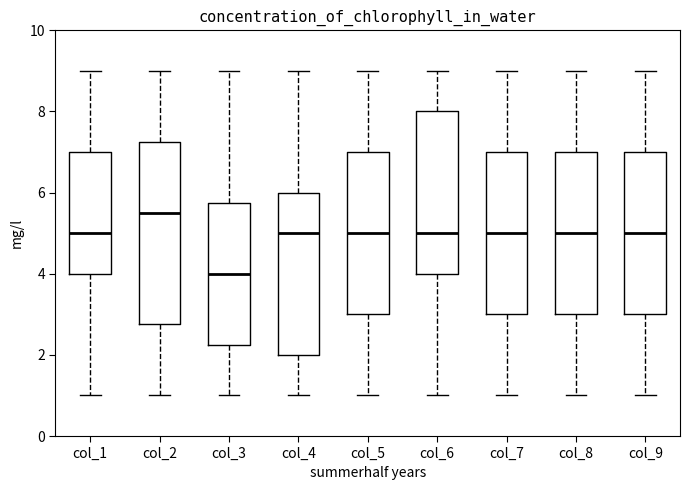

Reading left to right, read every box against the y-axis: the position of its median line, the range the box covers, and the ends of its whiskers. The values are not printed on the chart, so give them approximately, as read against the axis.

col_1: median 5.0, box 4.0 to 7.0, whiskers 1.0 to 9.0
col_2: median 5.6, box 2.8 to 7.2, whiskers 1.0 to 9.0
col_3: median 4.0, box 2.2 to 5.8, whiskers 1.0 to 9.0
col_4: median 5.0, box 2.0 to 6.0, whiskers 1.0 to 9.0
col_5: median 5.0, box 3.0 to 7.0, whiskers 1.0 to 9.0
col_6: median 5.0, box 4.0 to 8.0, whiskers 1.0 to 9.0
col_7: median 5.0, box 3.0 to 7.0, whiskers 1.0 to 9.0
col_8: median 5.0, box 3.0 to 7.0, whiskers 1.0 to 9.0
col_9: median 5.0, box 3.0 to 7.0, whiskers 1.0 to 9.0